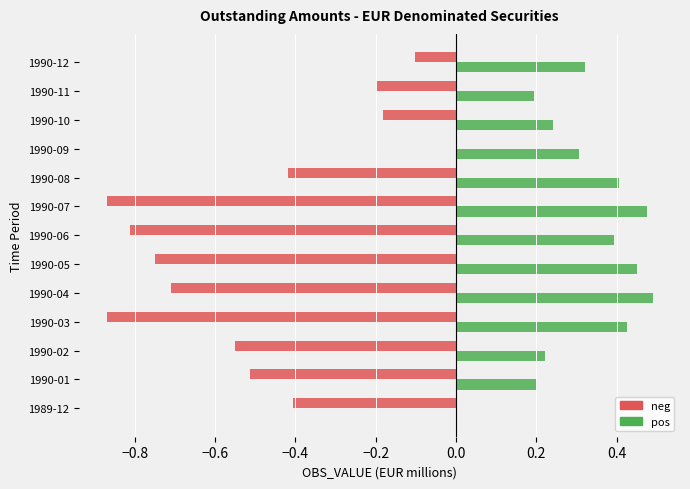

What is the sum of all pos values?

4.1